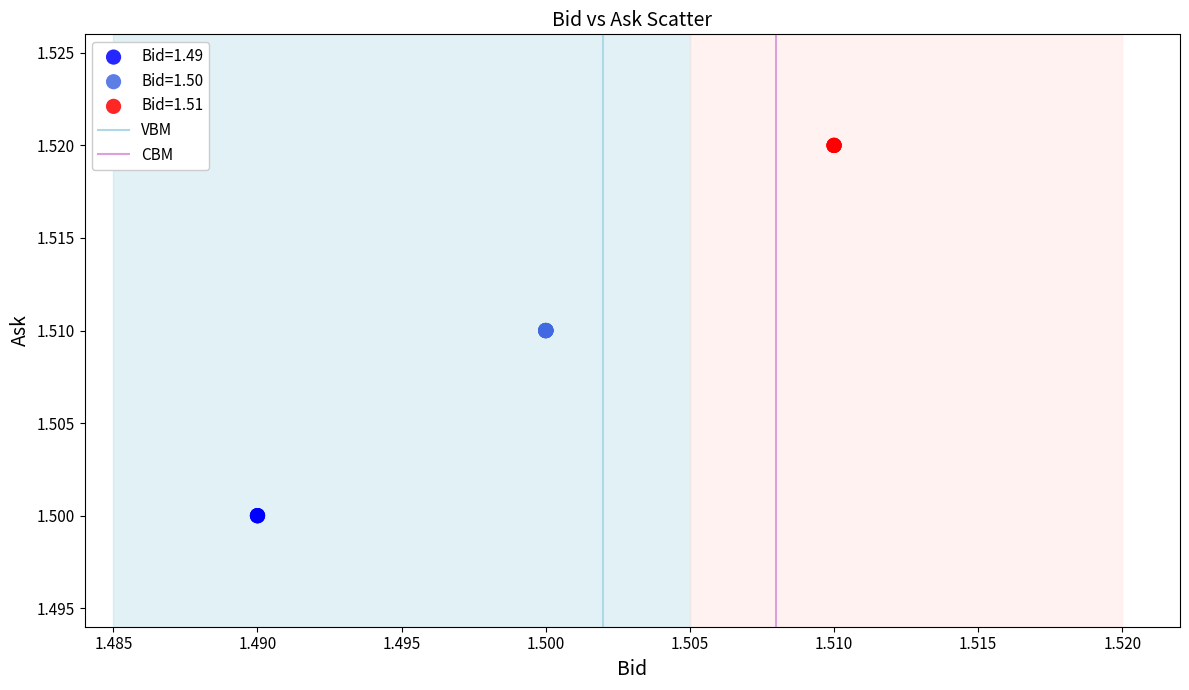

Which series reaches the maximum Y coordinate?

Bid=1.51